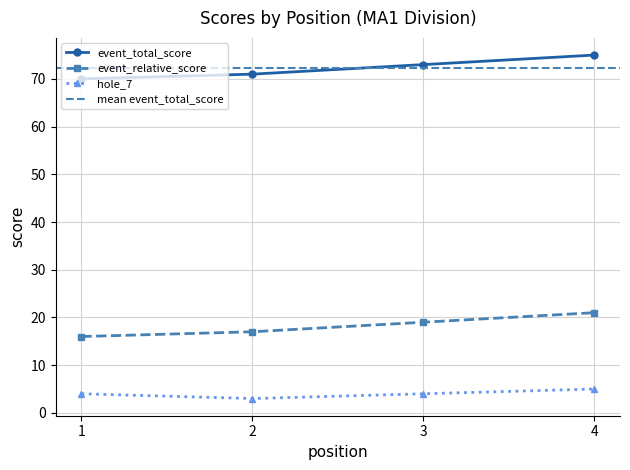

What is the total value across all series at 4?

101